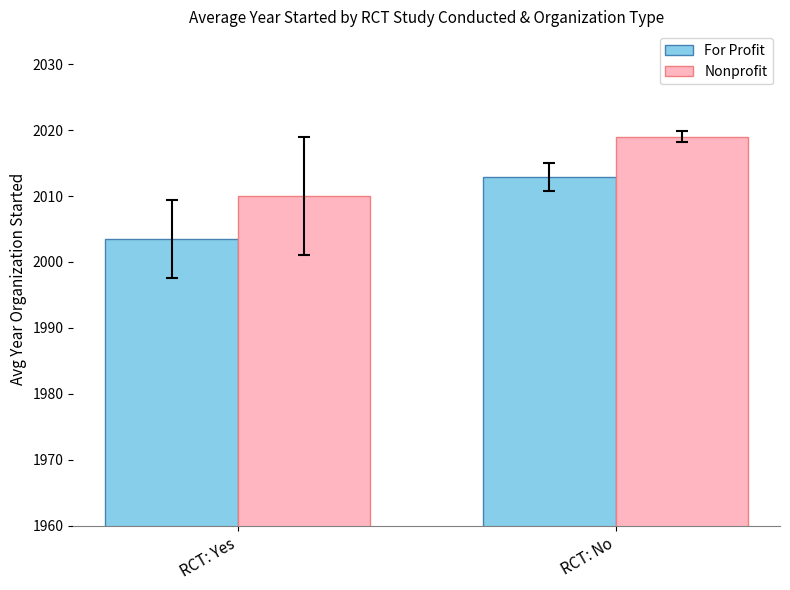

Reading left to right, transcribe all the data shown in this chart.

For Profit: RCT: Yes=2003.5	RCT: No=2012.9
Nonprofit: RCT: Yes=2010.0	RCT: No=2019.0